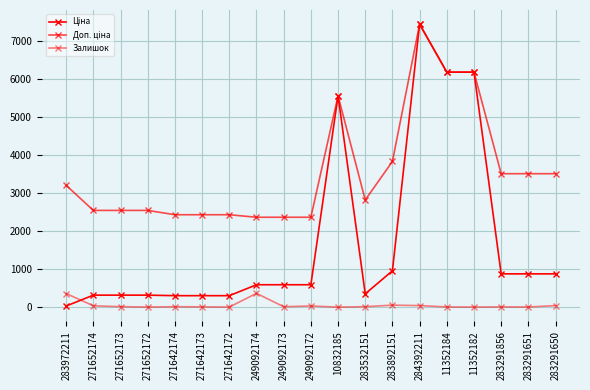

At which label is Ціна closest to 3738?

10832185